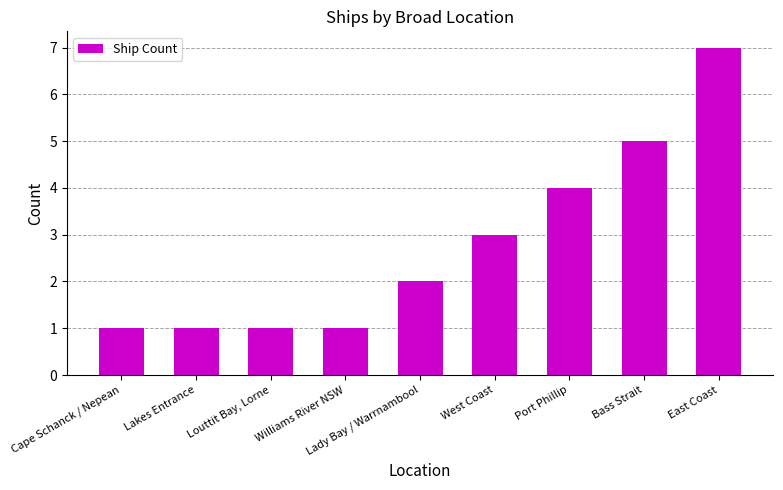

What is the smallest value displayed?

1